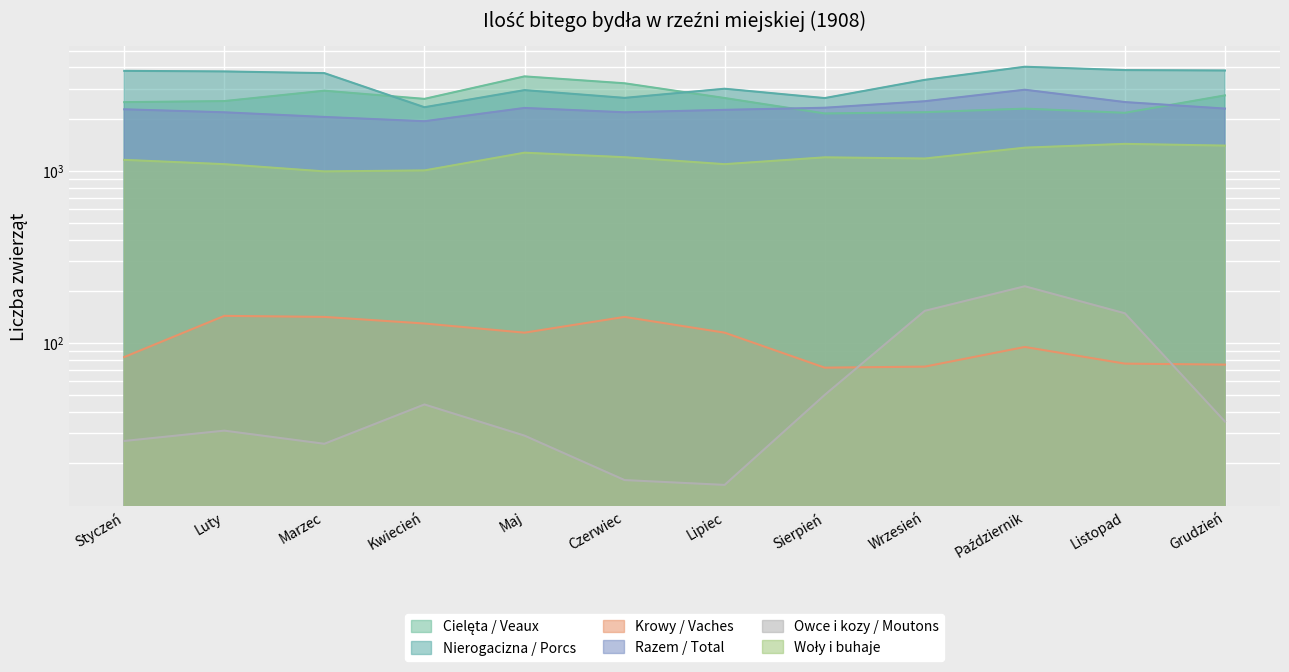

True or false: Owce i kozy / Moutons and Razem / Total intersect in this chart.

False